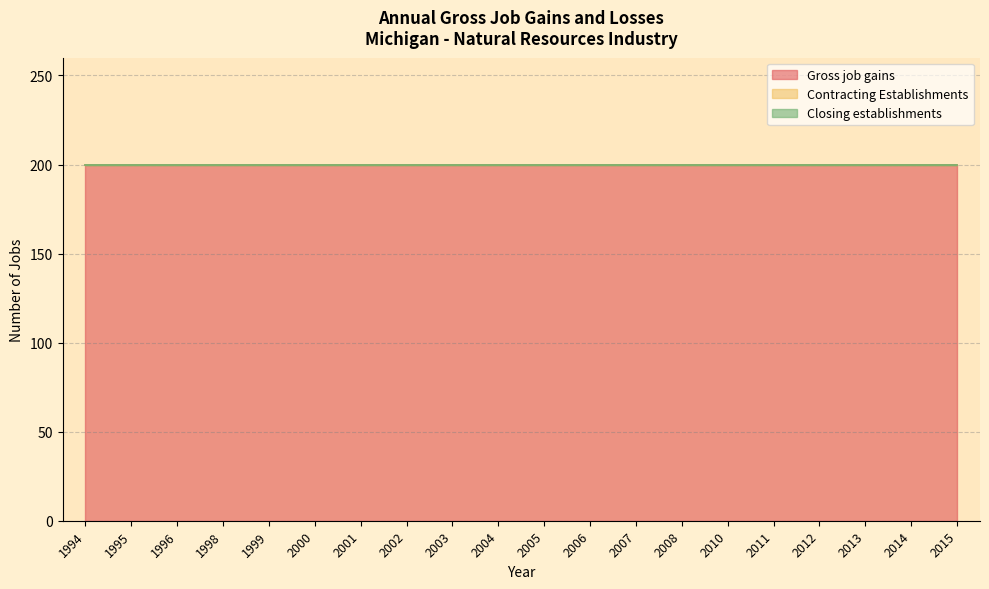

Which has a higher value, 2003 or 2014?

2003